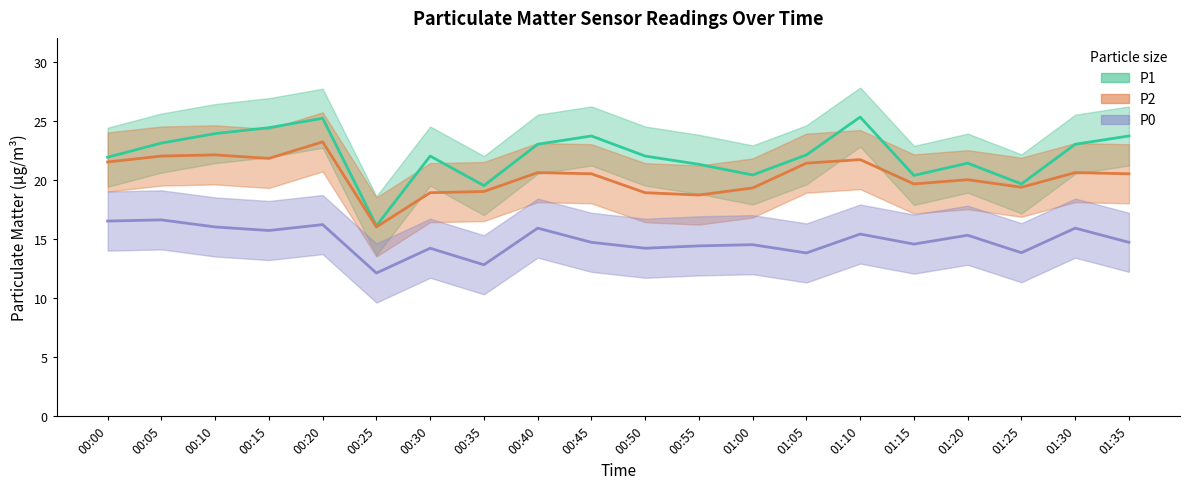

What is the label of the 18th point from the right?

00:10